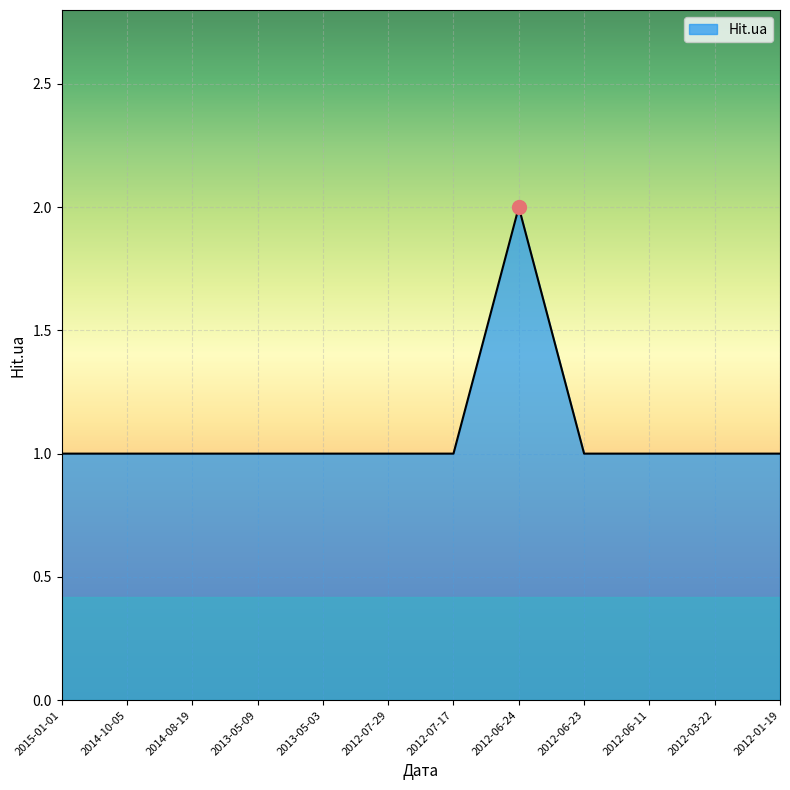

True or false: the data shows 0 at 2014-10-05.

False